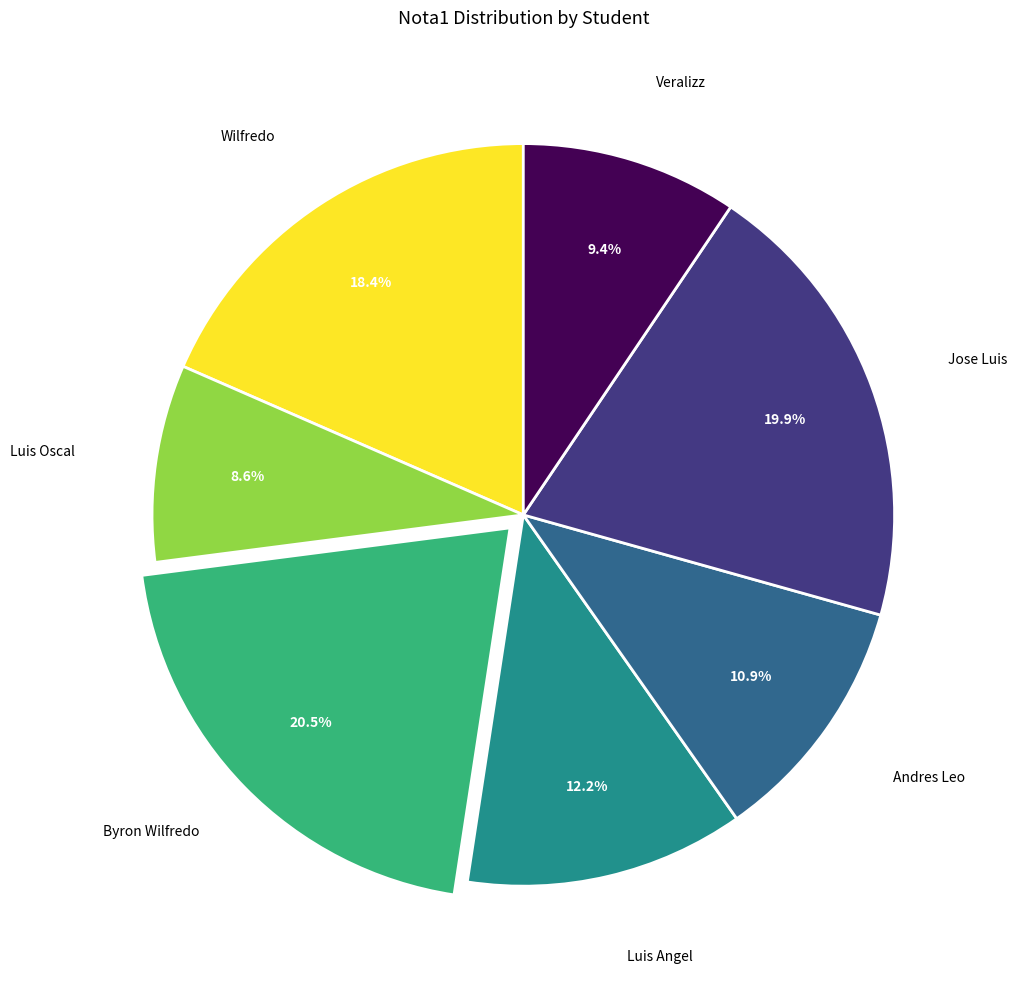

Count the number of slices in the pie.

7